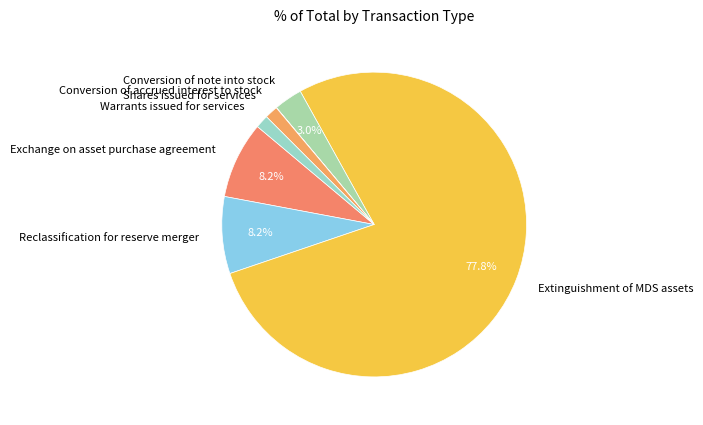

What percentage is the Reclassification for reserve merger slice, to the nearest percent?

8%